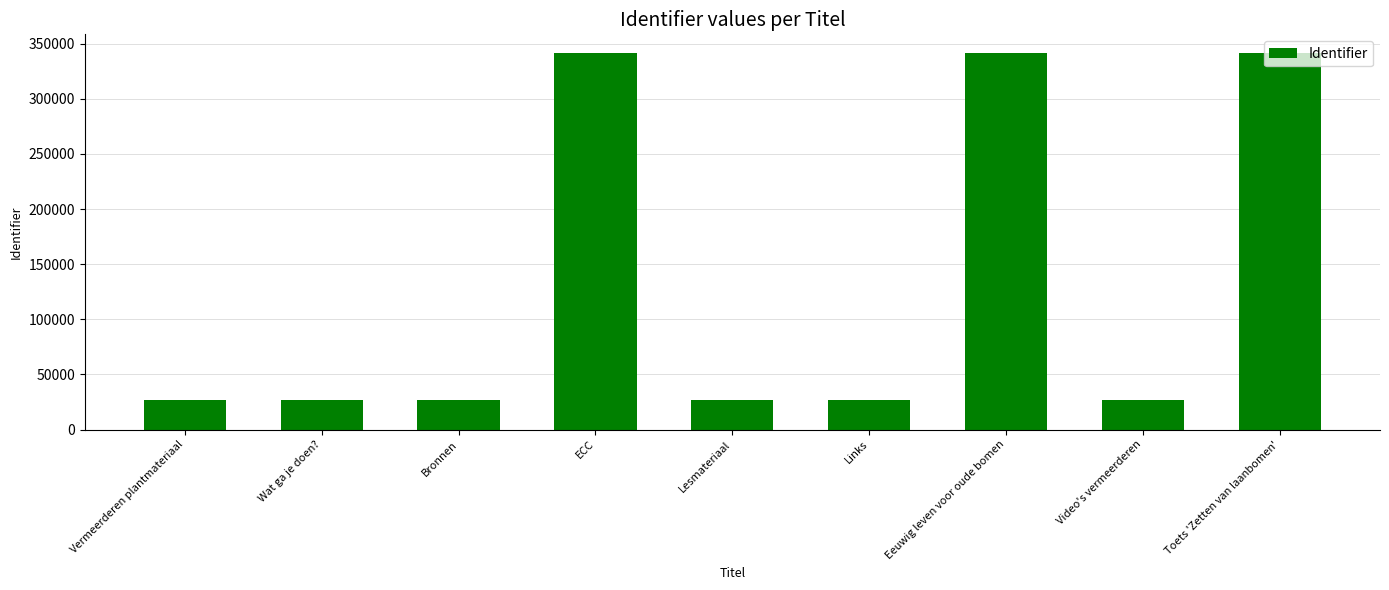

What is the sum of all values?

1184680